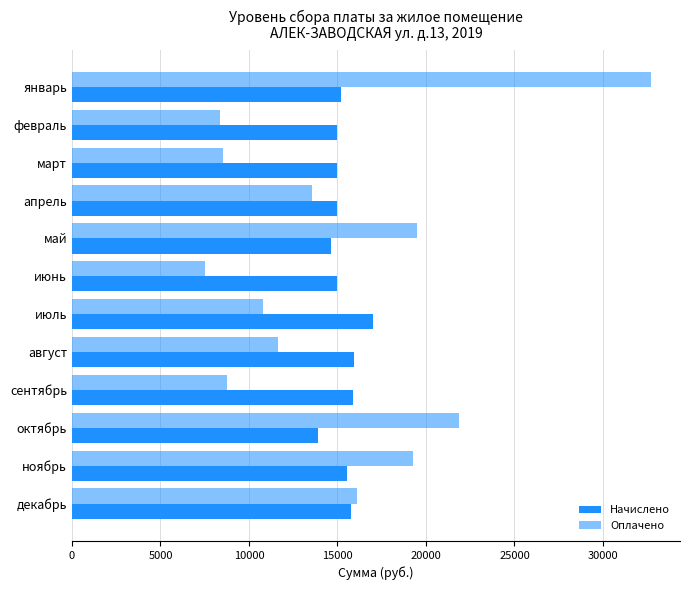

What position from the right is февраль?

11